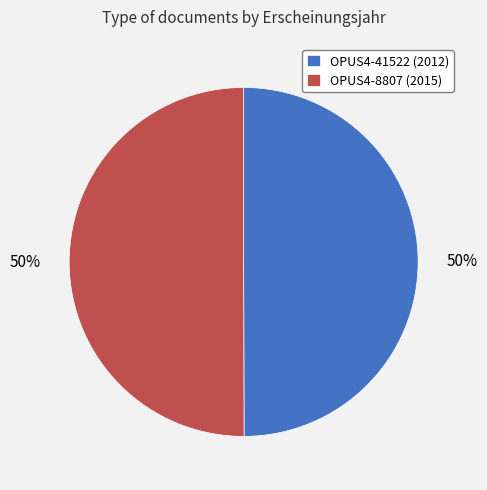

What is the ratio of the value at OPUS4-8807 (2015) to the value at OPUS4-41522 (2012)?

1.0